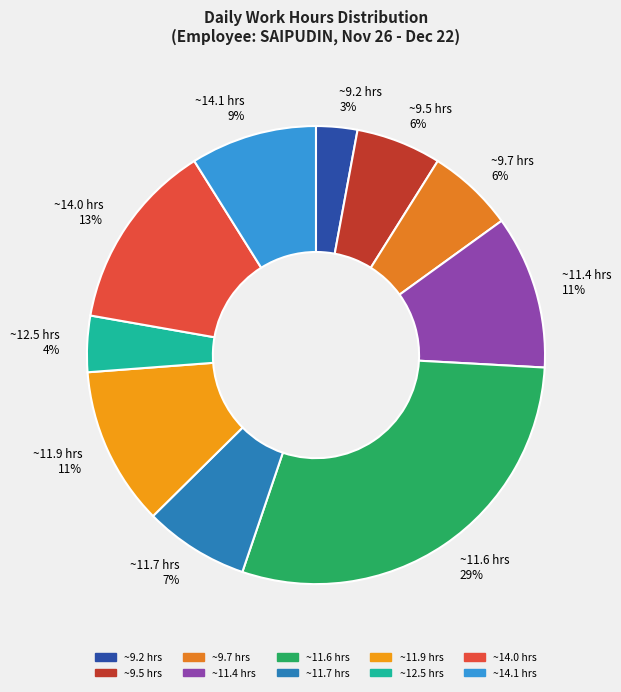

To the nearest percent, what percentage of the pie is ~14.1 hrs 9%?

9%